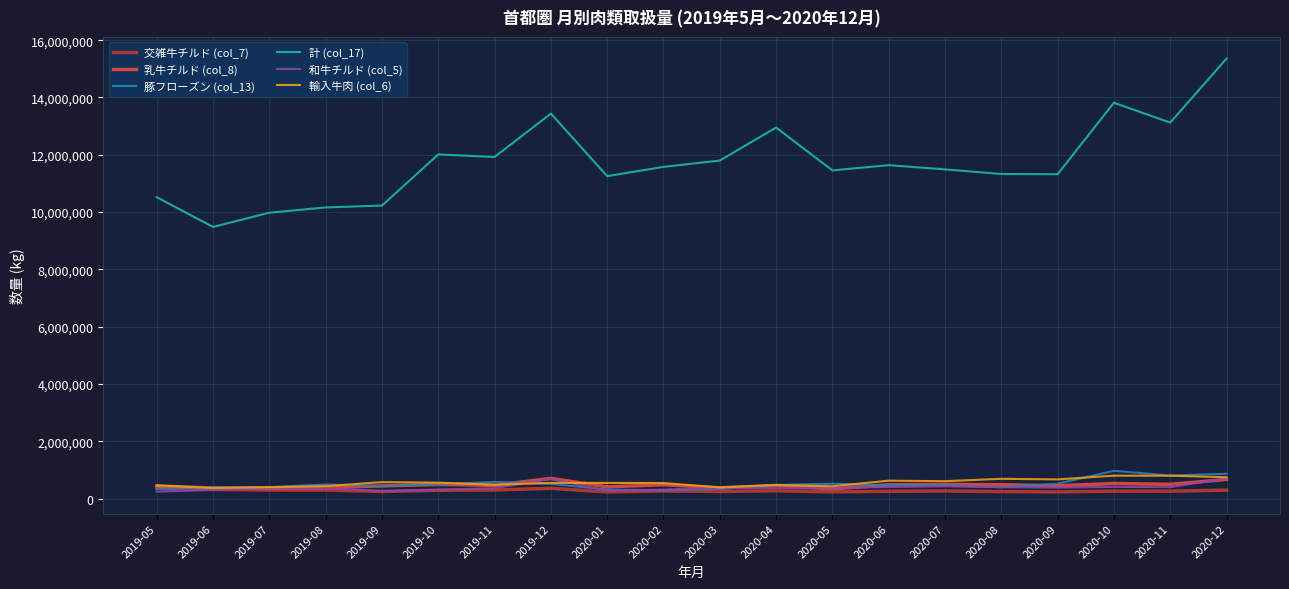

How many categories are shown in the chart?

20